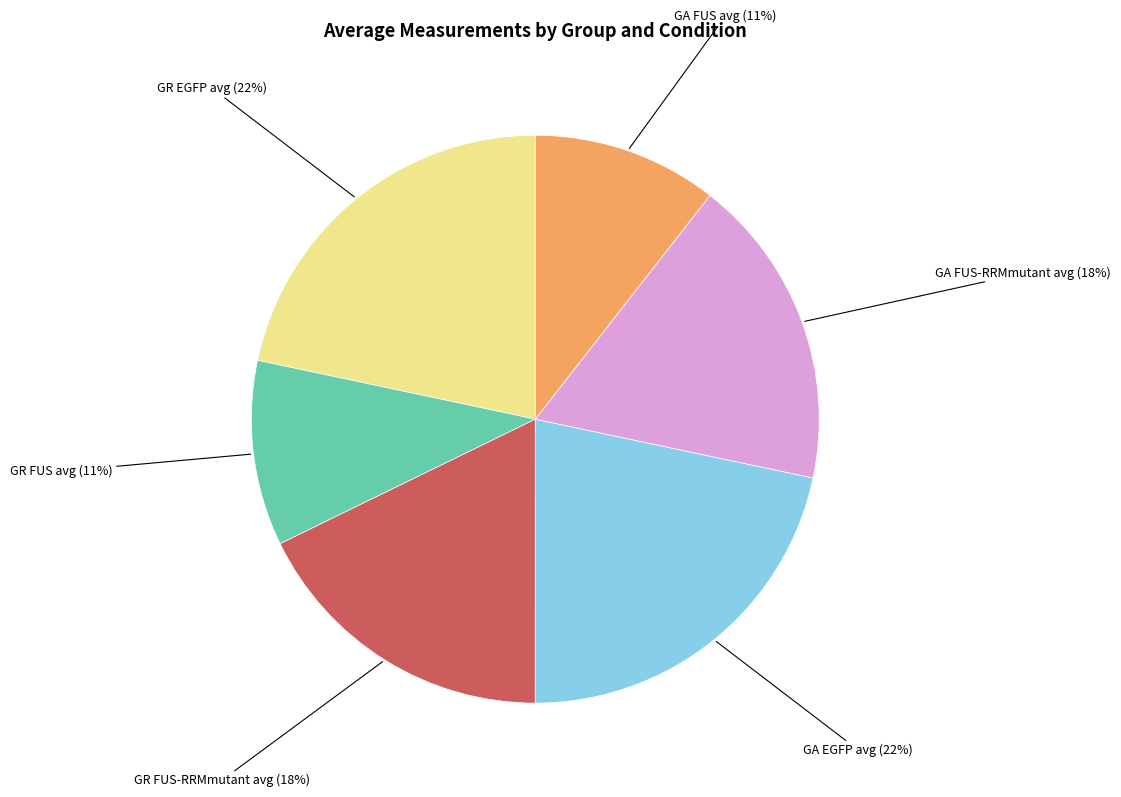

Count the number of slices in the pie.

6